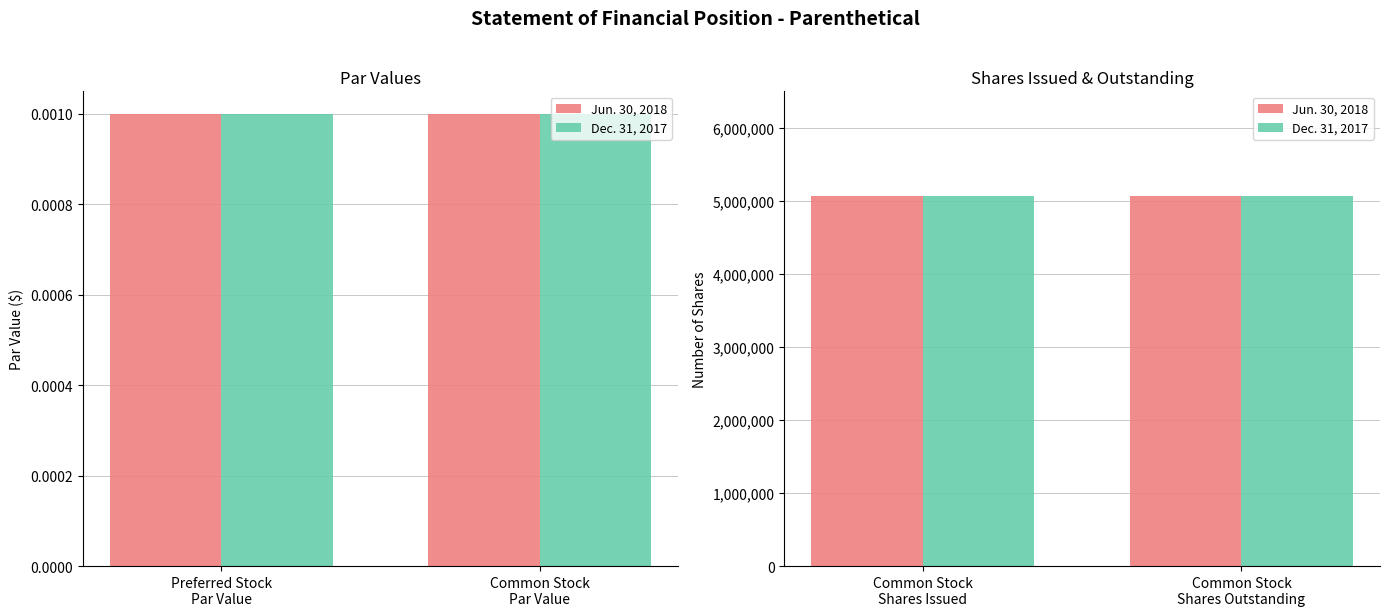

What is the label of the 3rd bar from the left?

Common Stock Shares Issued